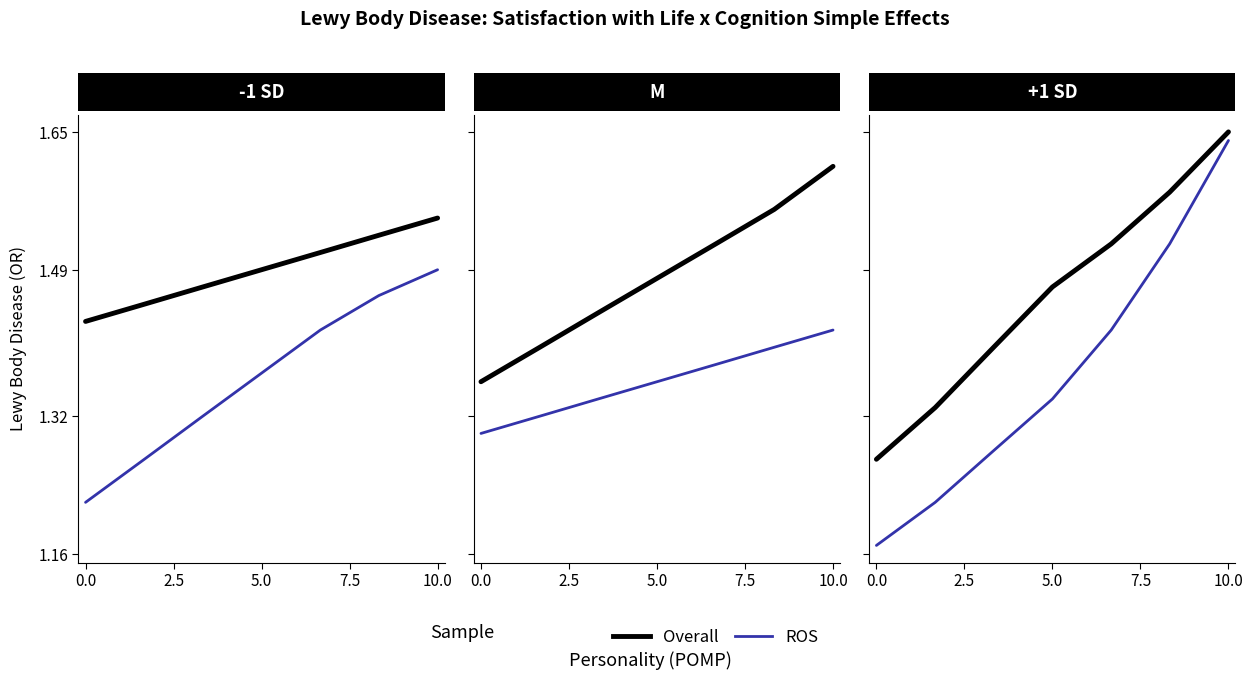

What is the total value across all series at 5.0?

2.8